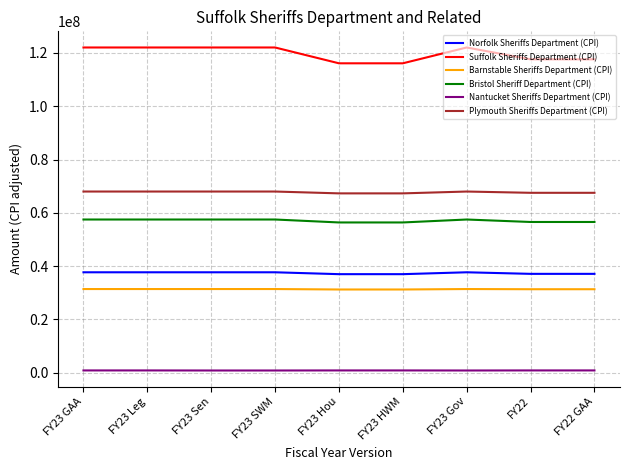

Which series has the widest spread of values?

Suffolk Sheriffs Department (CPI)